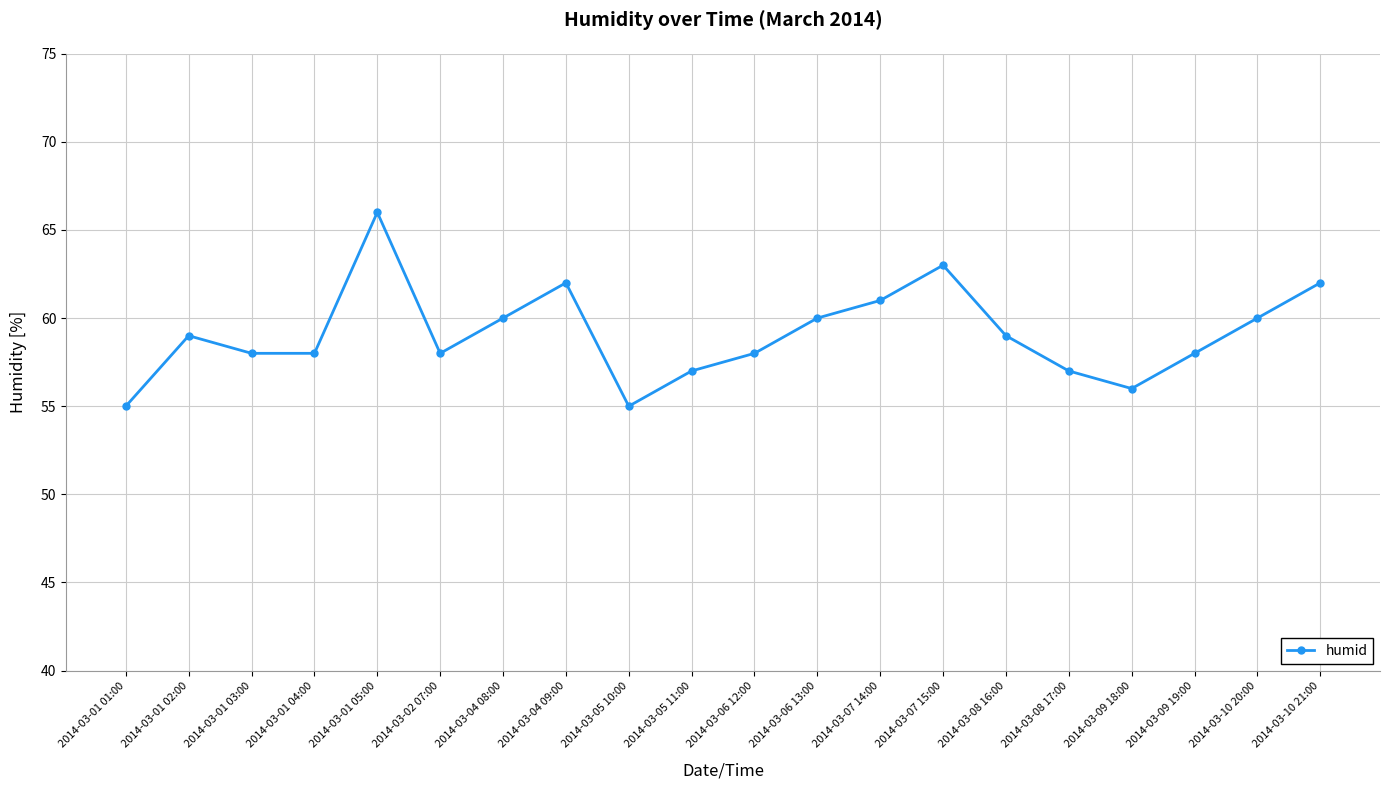

Where is the first local maximum?

2014-03-01 02:00